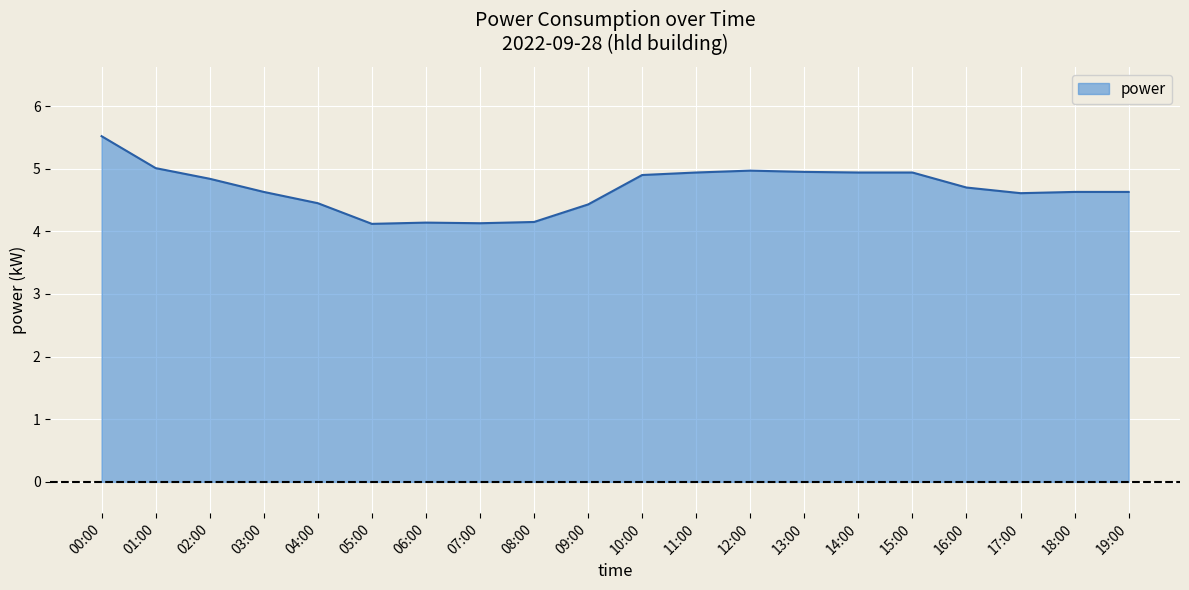

What is the change in value from 04:00 to 14:00?

+0.5